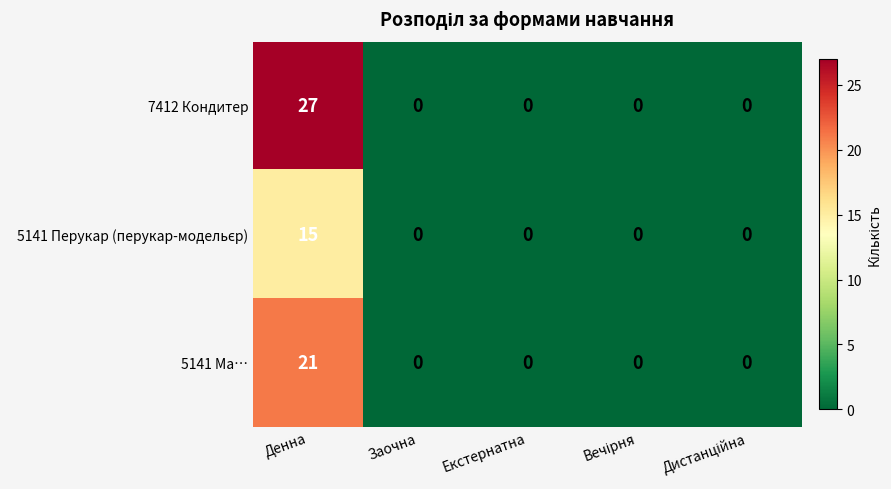

What is the difference between the maximum and minimum values in the 5141 Ма… series?

21